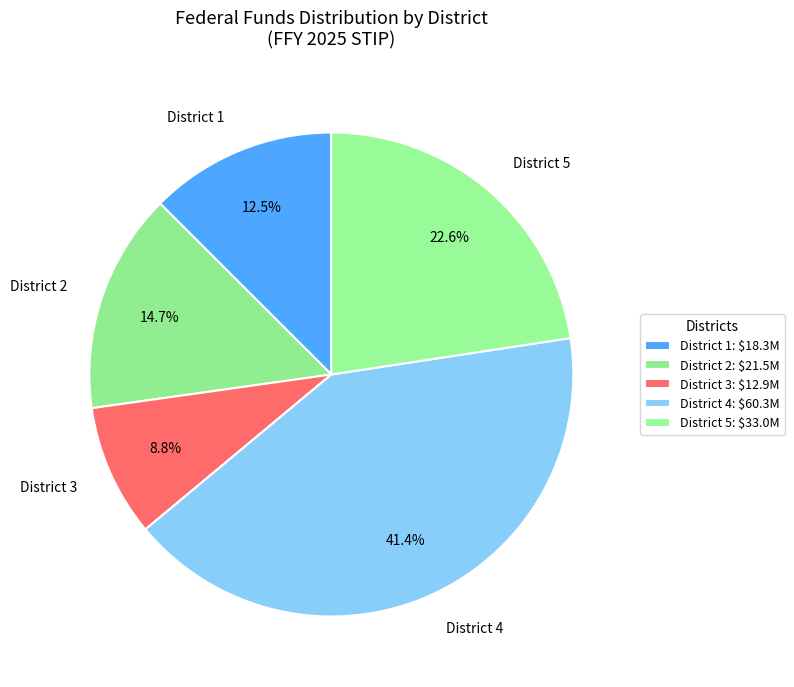

Does District 5 represent more than half of the total?

No